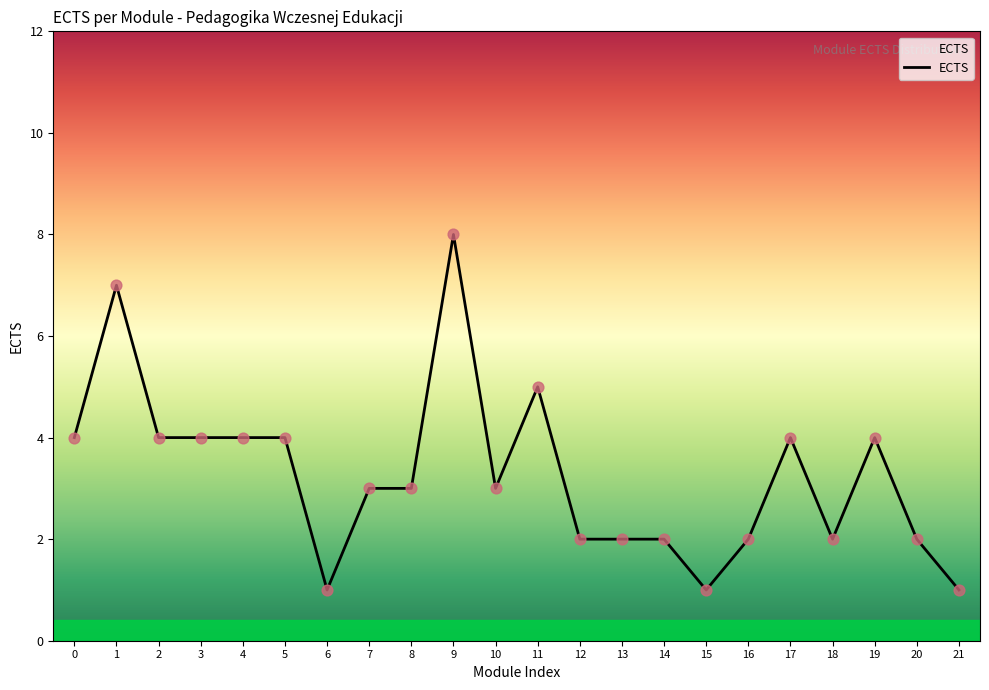

What is the ratio of the value at 13 to the value at 4?

0.5